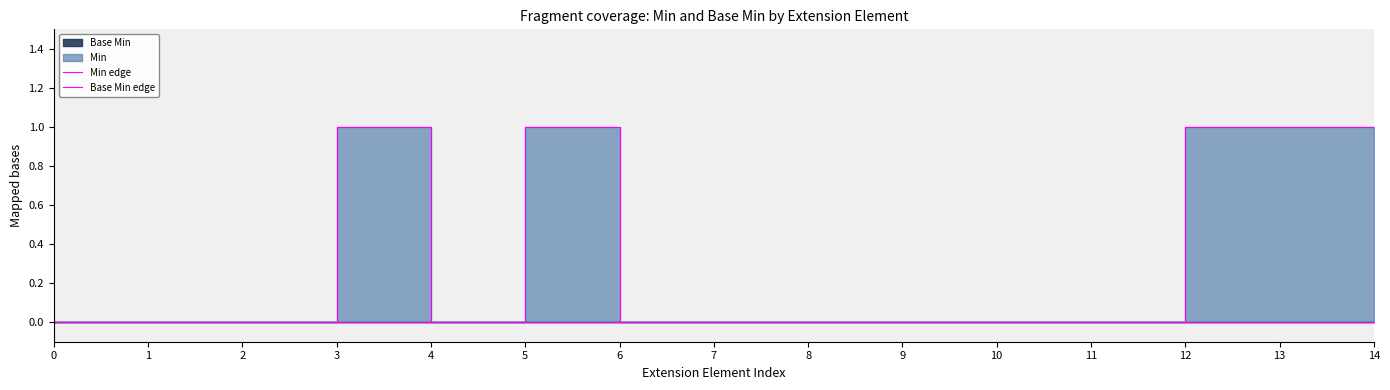

True or false: Min edge and Base Min edge cross at least once.

False